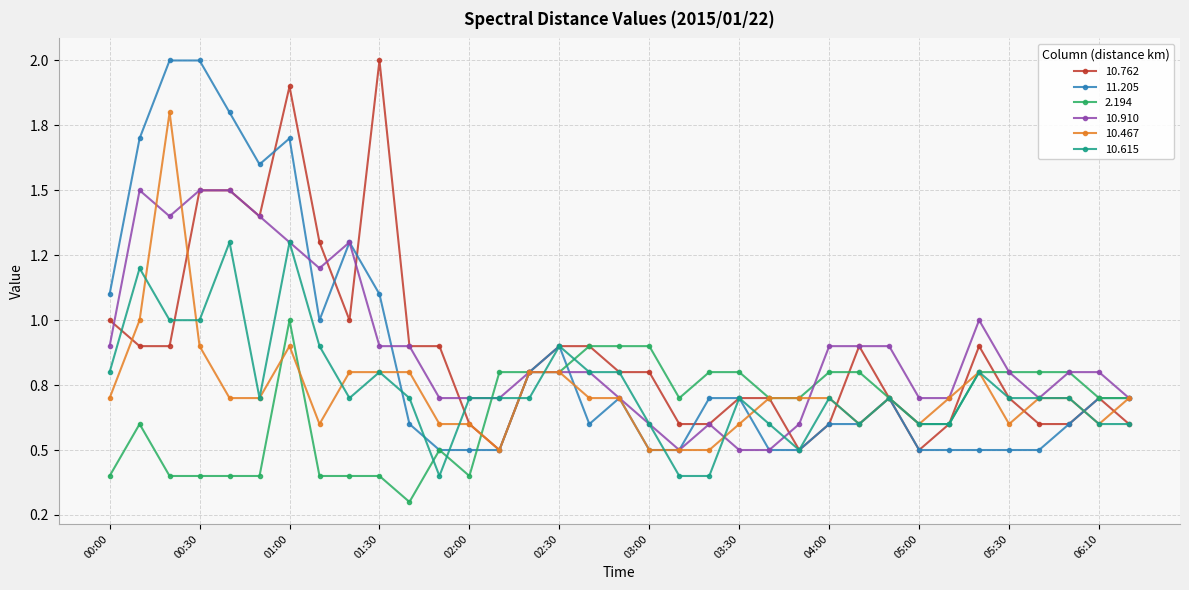

What is the difference between the maximum and second lowest values in the 10.467 series?

1.3